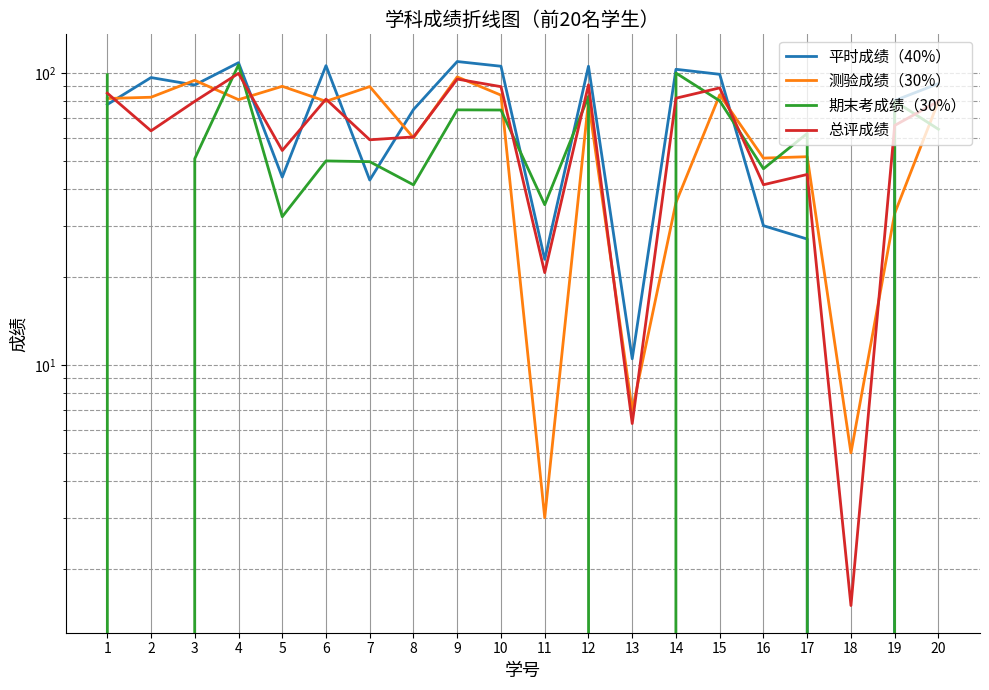

Where does the 测验成绩（30%） series first go above 80?

1